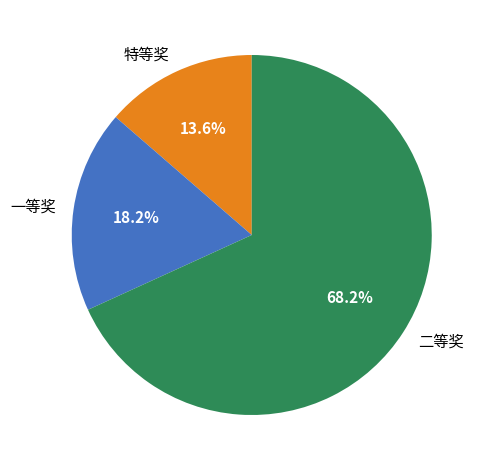

Which category has the smallest portion of the pie?

特等奖